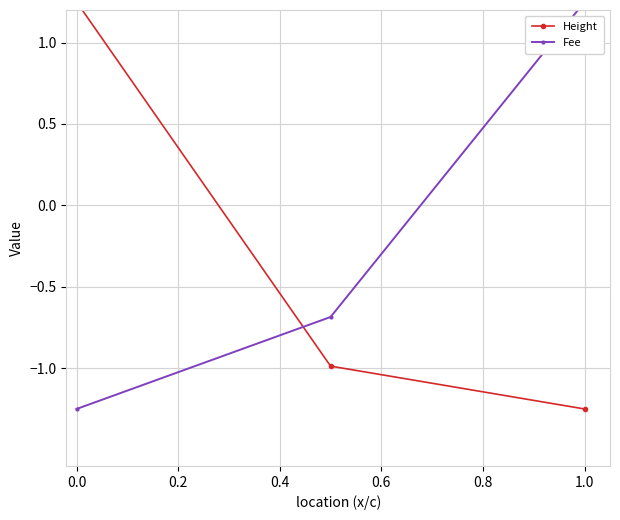

Between 0.2 and 0.4, which is larger?

0.2